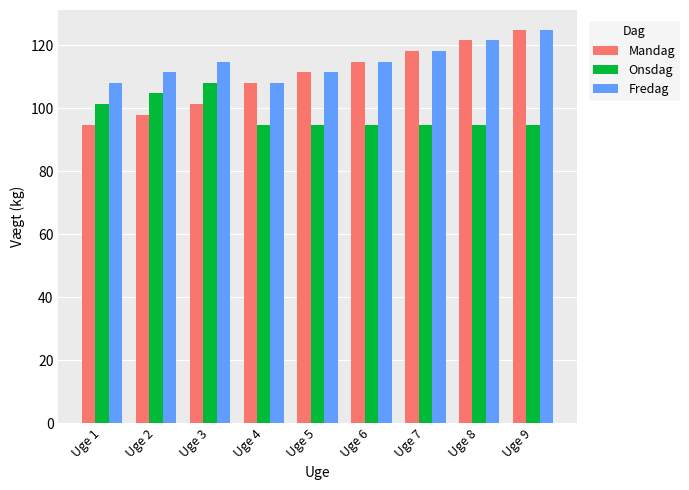

What is the difference between the Mandag values at Uge 3 and Uge 2?

3.4